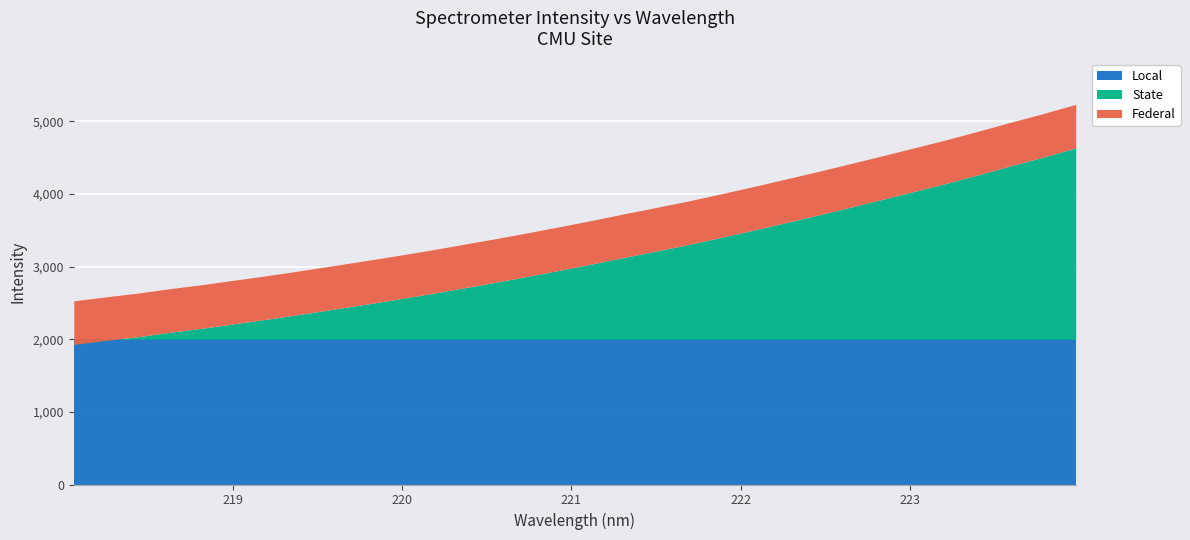

List the labels in order of value, largest first.

223.9802, 223.7895, 223.5987, 223.408, 223.2172, 223.0264, 222.8355, 222.6447, 222.4538, 222.263, 222.0721, 221.8812, 221.6902, 221.4993, 221.3083, 221.1174, 220.9264, 220.7354, 220.5444, 220.3533, 220.1623, 219.9712, 219.7801, 219.589, 219.3979, 219.2067, 219.0156, 218.8244, 218.6332, 218.442, 218.2508, 218.0596